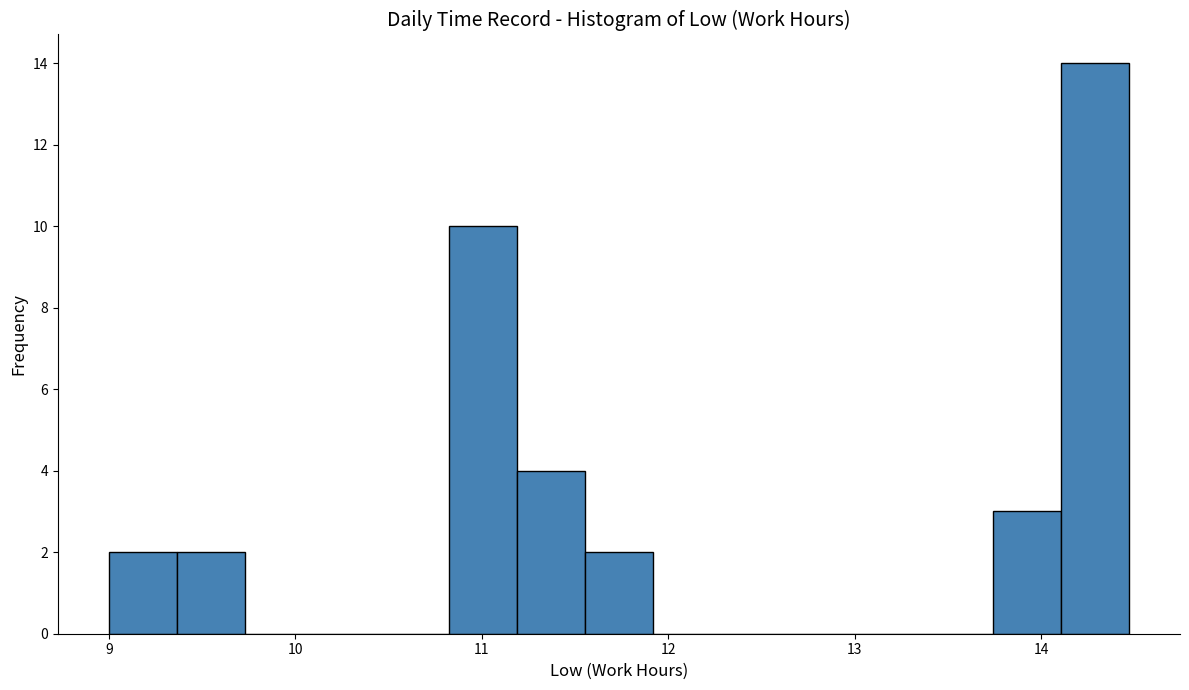

Read against the x-axis, roughly where is the centre of the tallest bar?

14.3